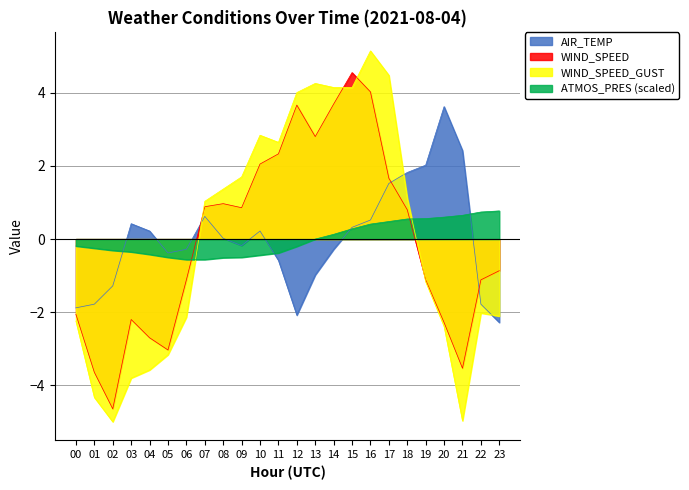

Which series has the largest range (max minus min)?

WIND_SPEED_GUST